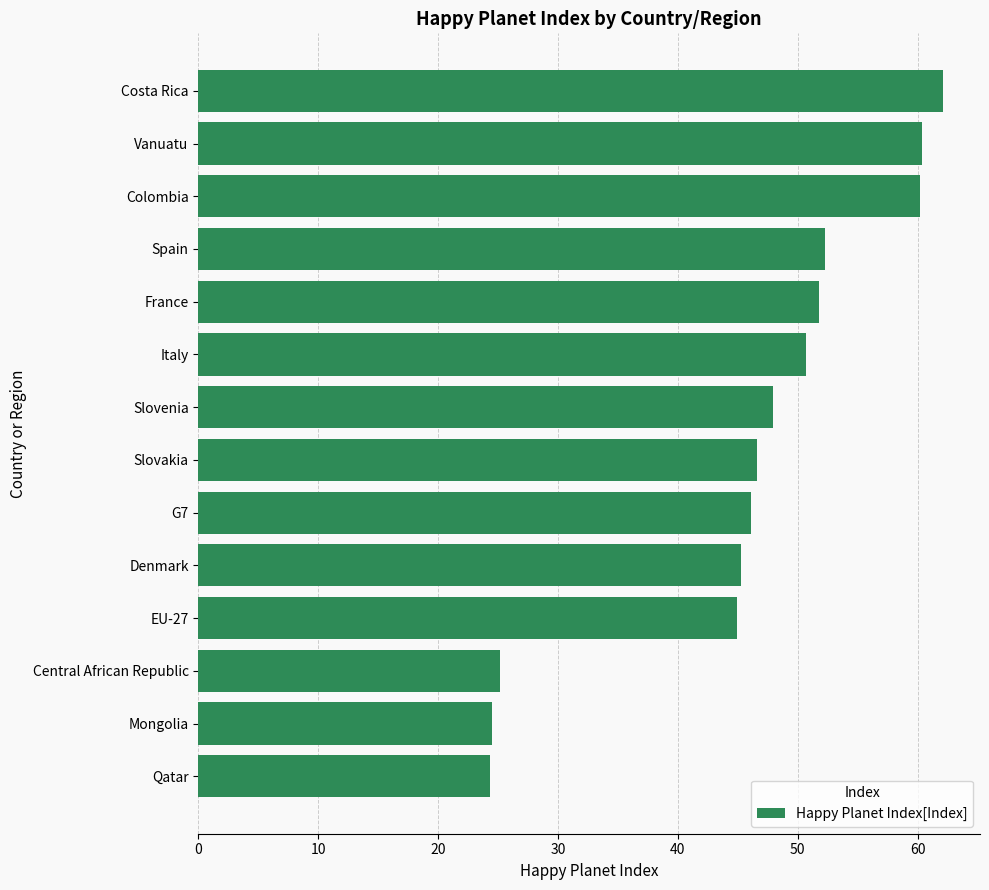

Which has a higher value, Central African Republic or Vanuatu?

Vanuatu